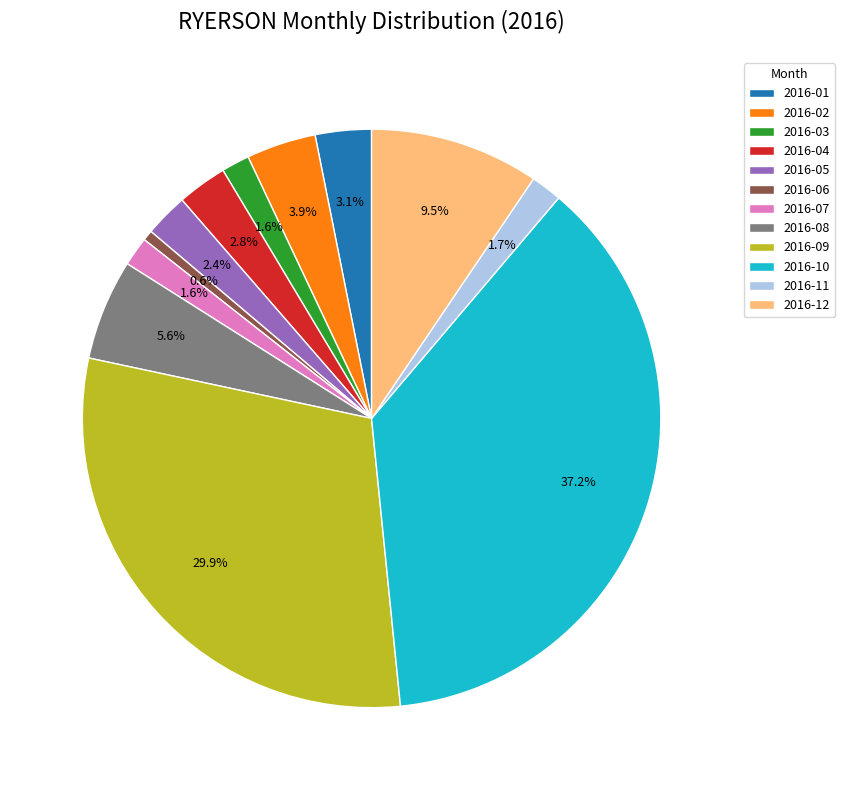

Is there a majority slice in this chart?

No